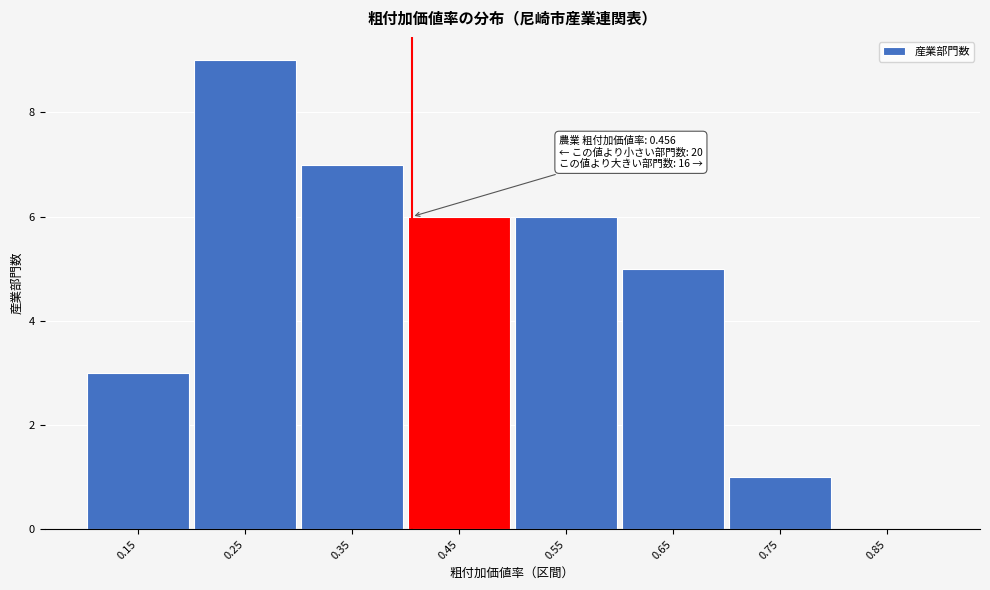

Reading left to right, what are all the values shown in this chart?

0.15=3	0.25=9	0.35=7	0.45=6	0.55=6	0.65=5	0.75=1	0.85=0